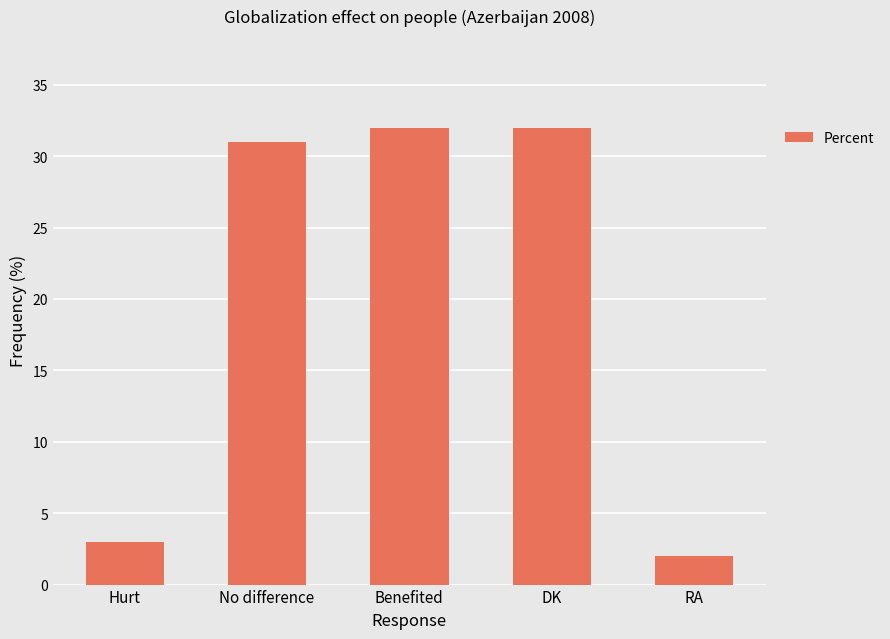

Reading left to right, extract all data points from this chart.

3	31	32	32	2